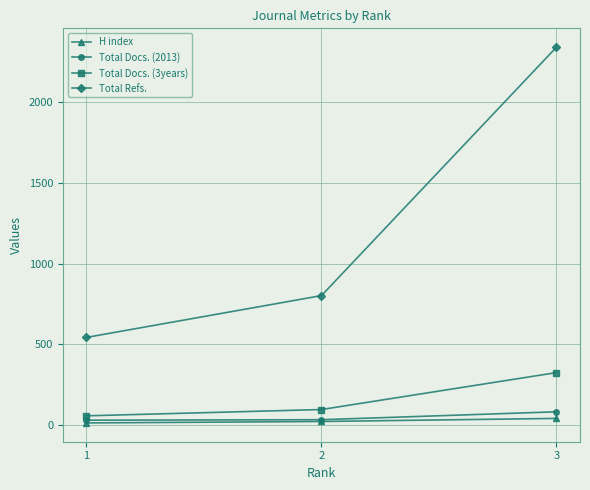

The value of Total Refs. at 2 is 309. True or false?

False